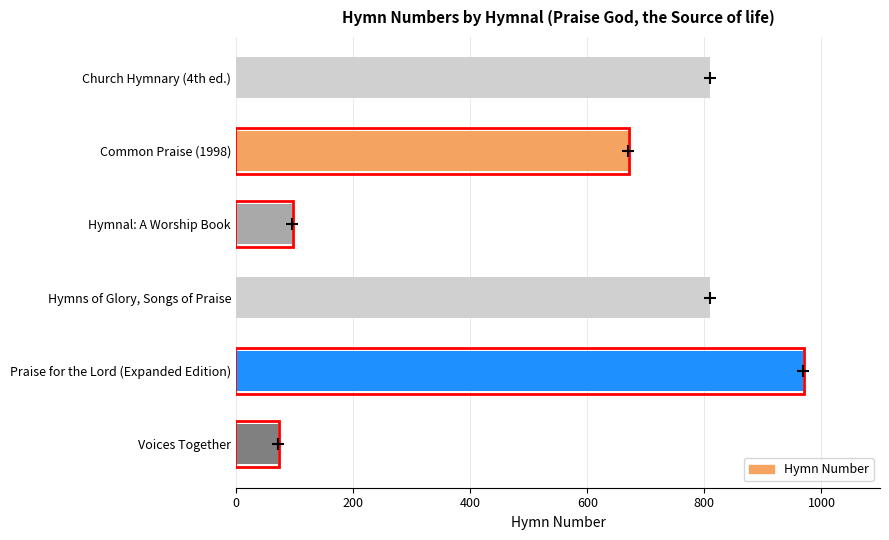

What is the ratio of the value at Praise for the Lord (Expanded Edition) to the value at Hymnal: A Worship Book?

10.2